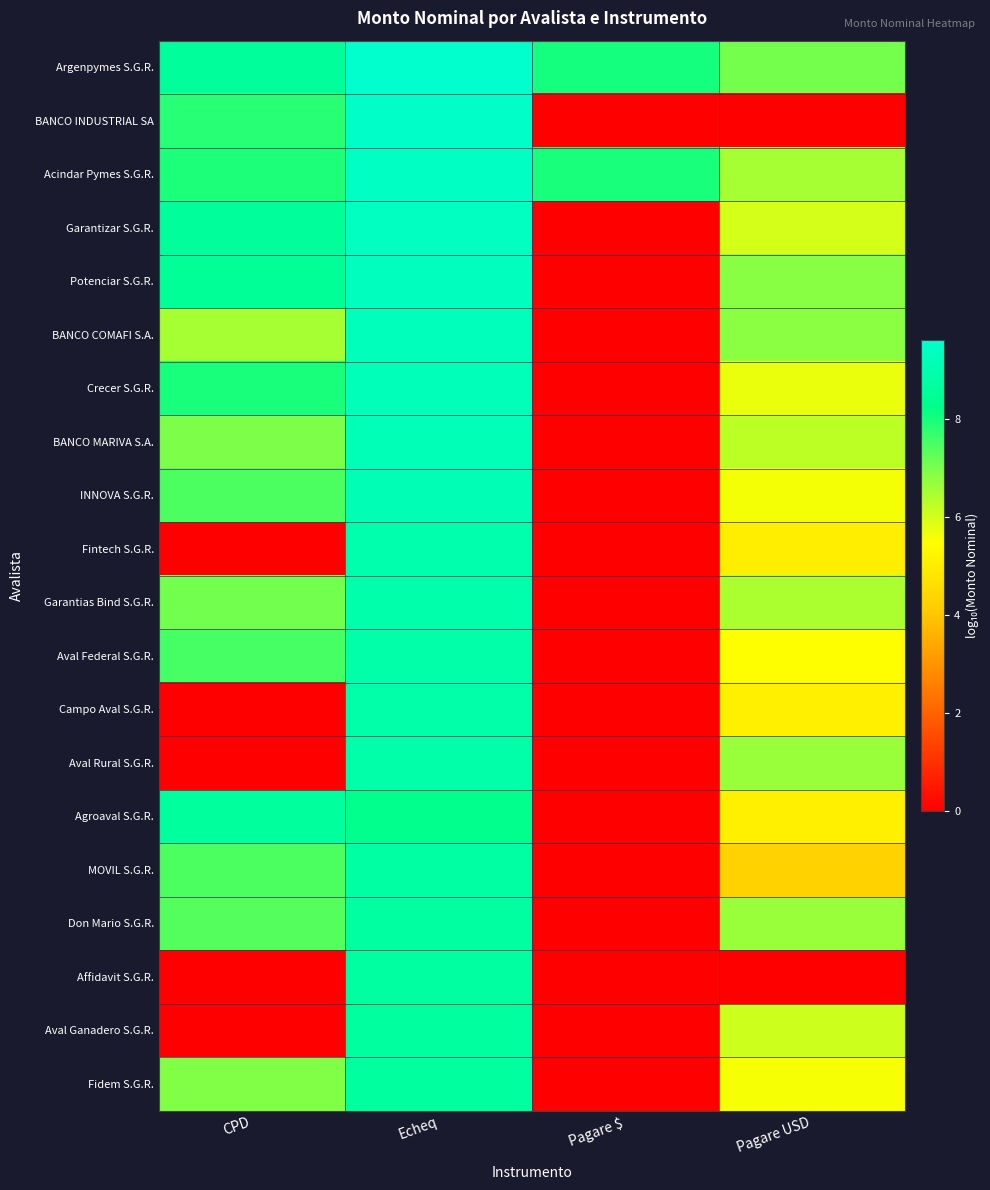

Which category has the highest value across all series?

Echeq